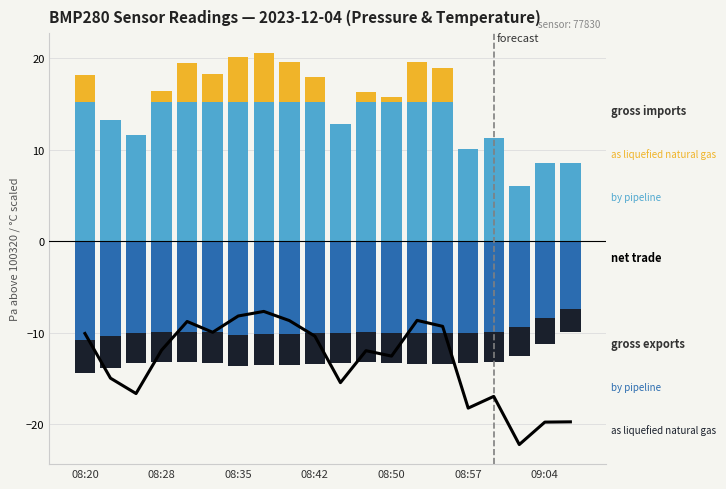

What position from the left is 11?

12